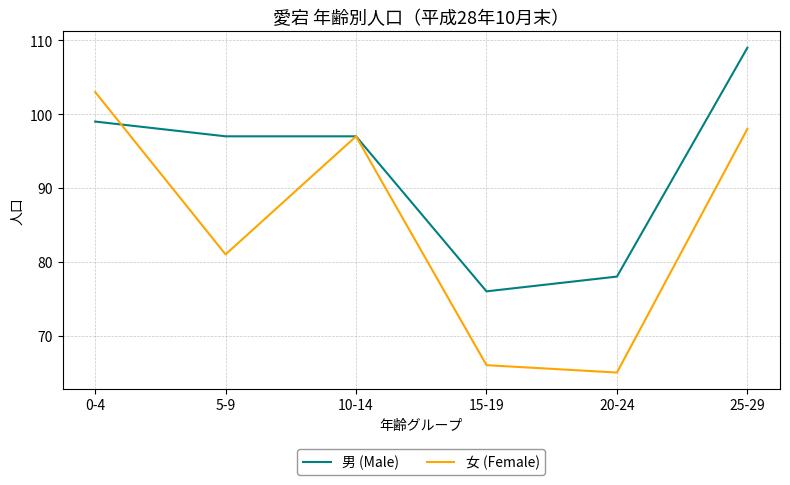

At which category is the sum across all series the highest?

25-29